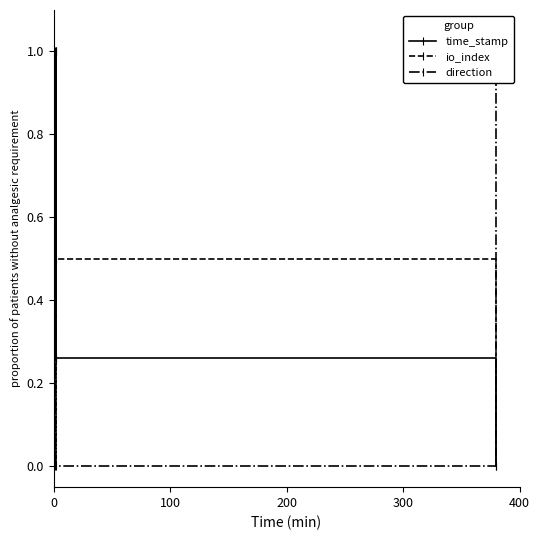

How many interior local peaks does the direction series have?

1